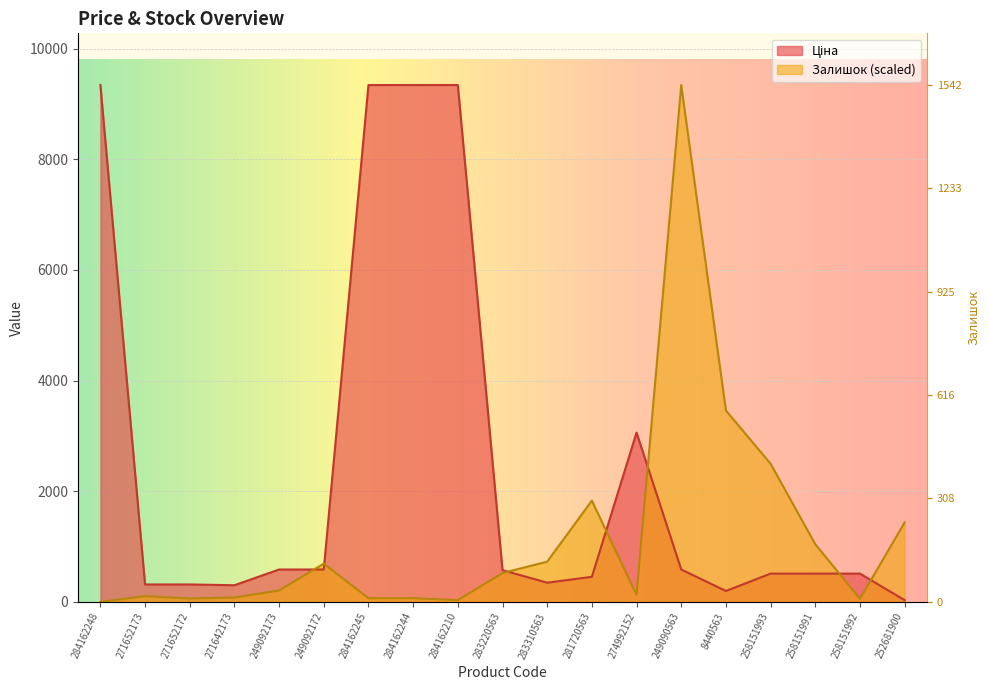

Where does the Залишок series first go above 205?

249092173